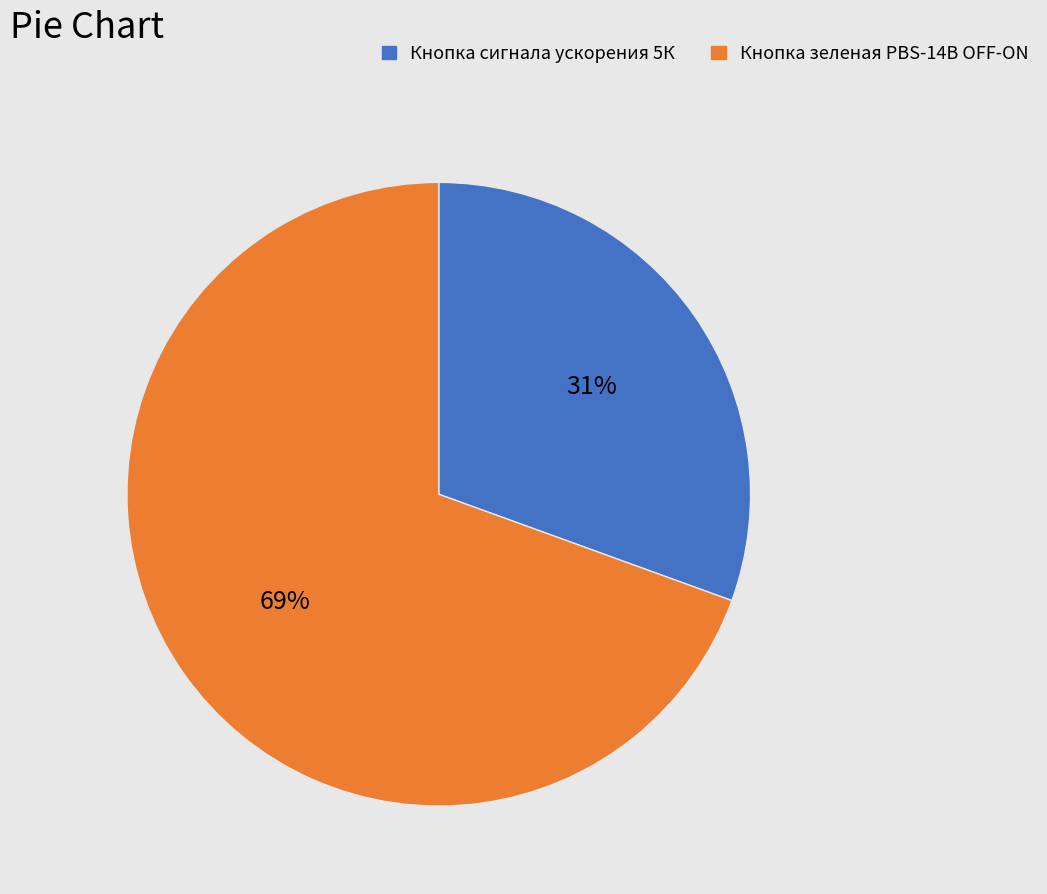

To the nearest percent, what is the average slice percentage?

50%